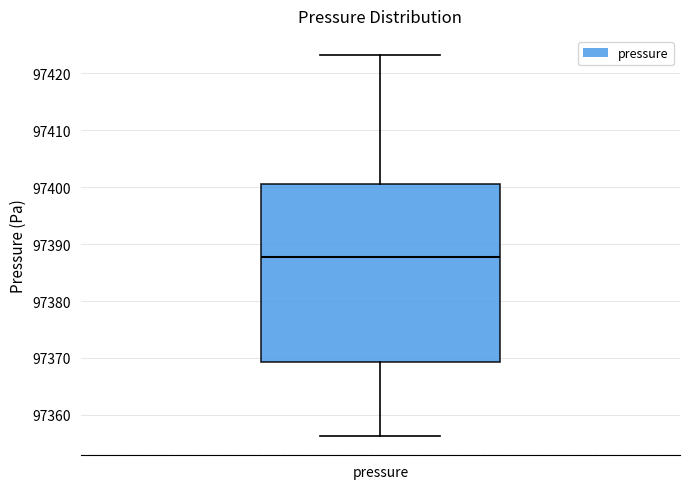

Where does the median line of the box for pressure sit on the y-axis? The values are not printed on the chart, so give them approximately, as read against the axis.

97388